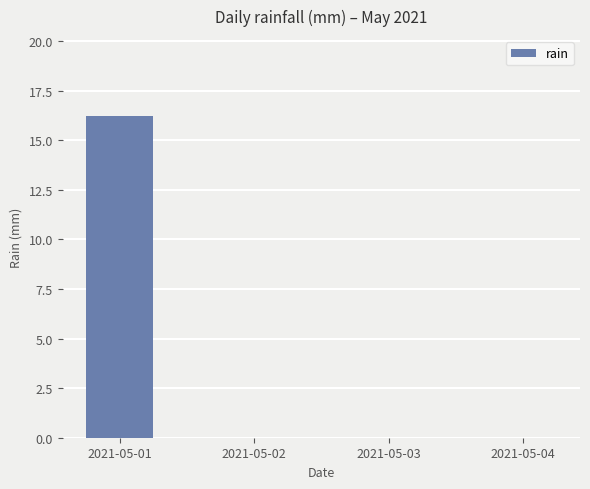

How many distinct data groups are displayed?

1